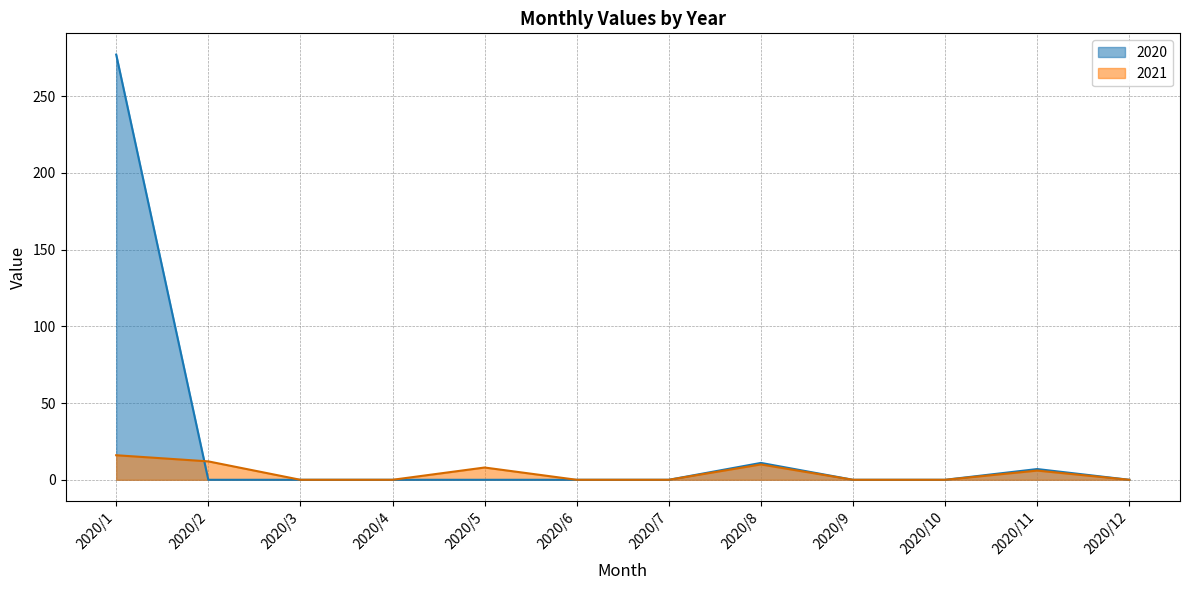

How many 2021 values are between 0 and 10?

10